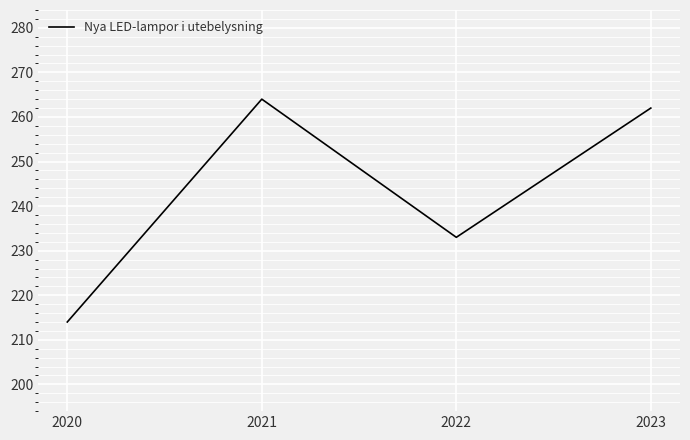

At which label does the data first exceed 262?

2021